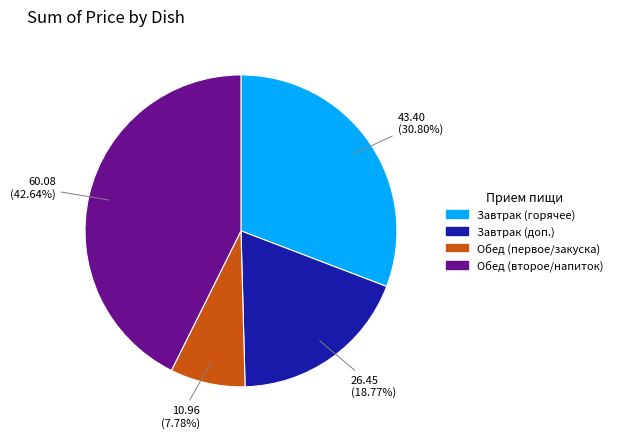

How many segments does this pie chart have?

4